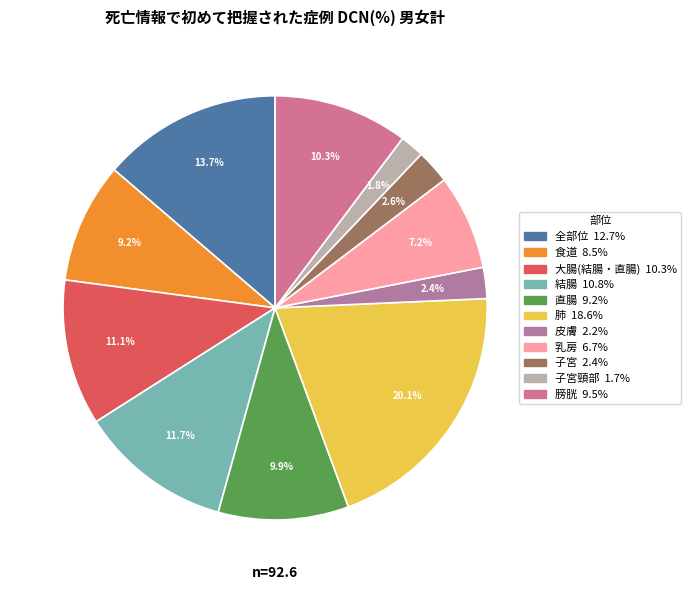

Rank the categories by value from lowest to highest.

子宮頸部, 皮膚, 子宮, 乳房, 食道, 直腸, 膀胱, 大腸(結腸・直腸), 結腸, 全部位, 肺